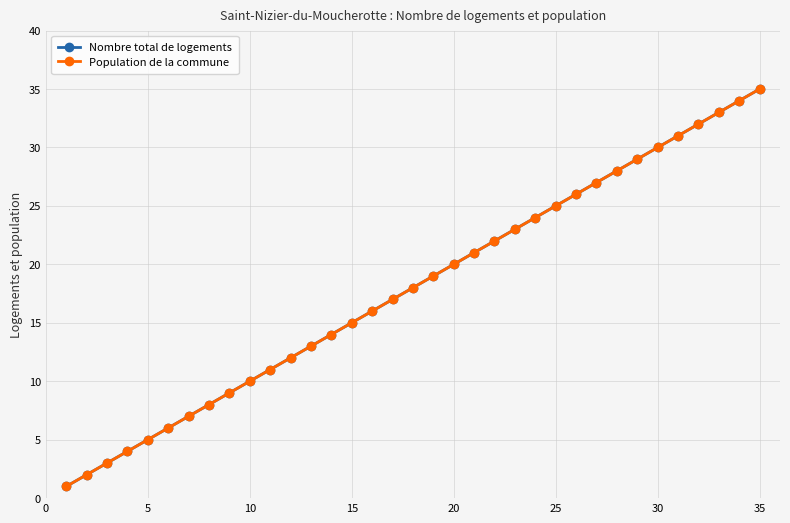

Is this an area chart (filled region under the line)?

No